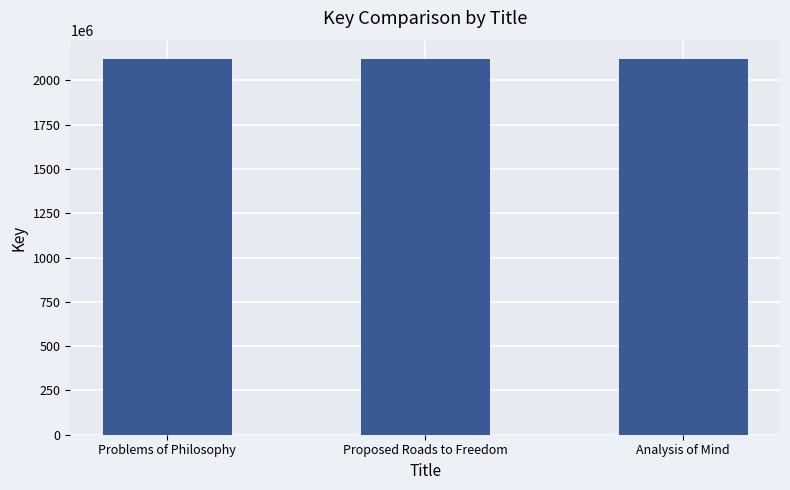

Is it true that the value at Analysis of Mind is 676056716?

False